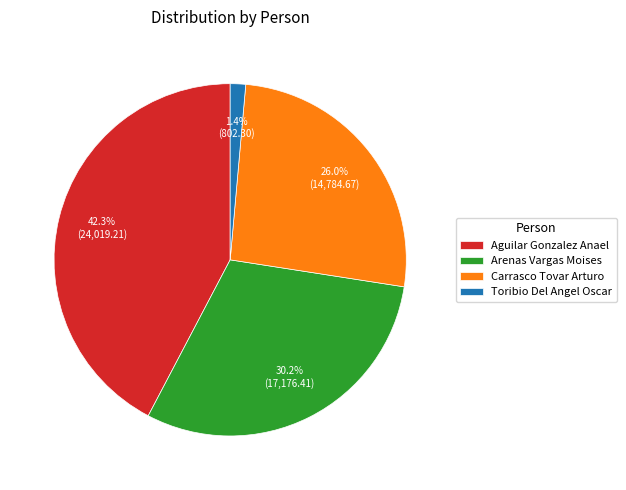

What percentage is the Carrasco Tovar Arturo slice, to the nearest percent?

26%